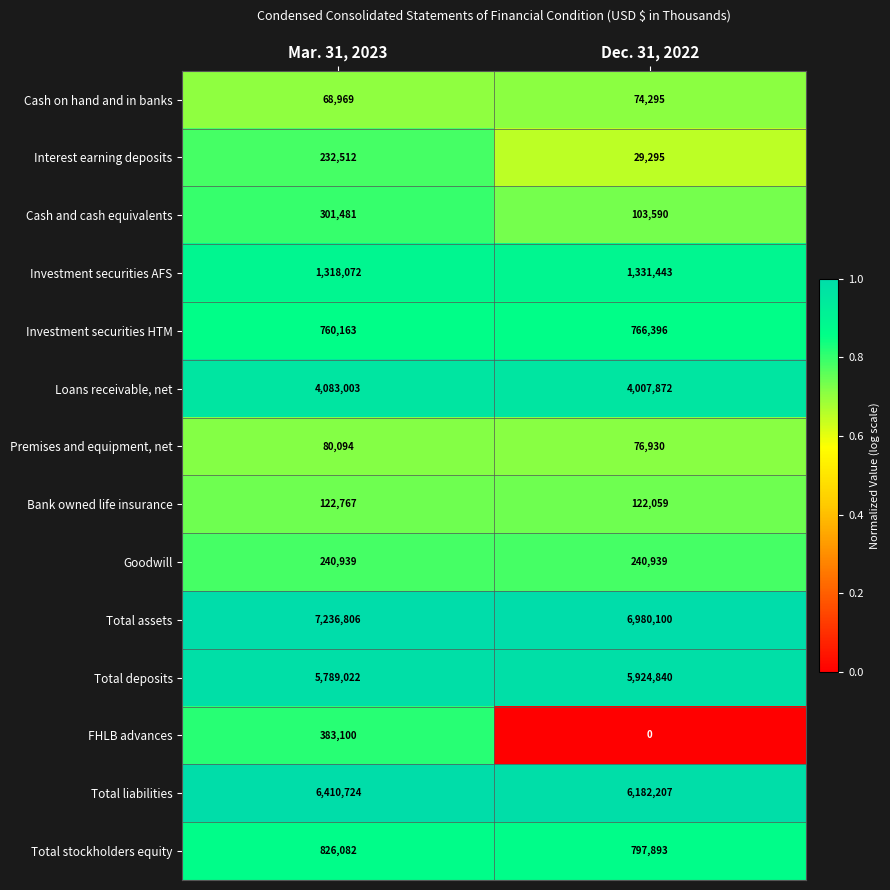

Is it true that Loans receivable, net equals 4083003 at Mar. 31, 2023?

True